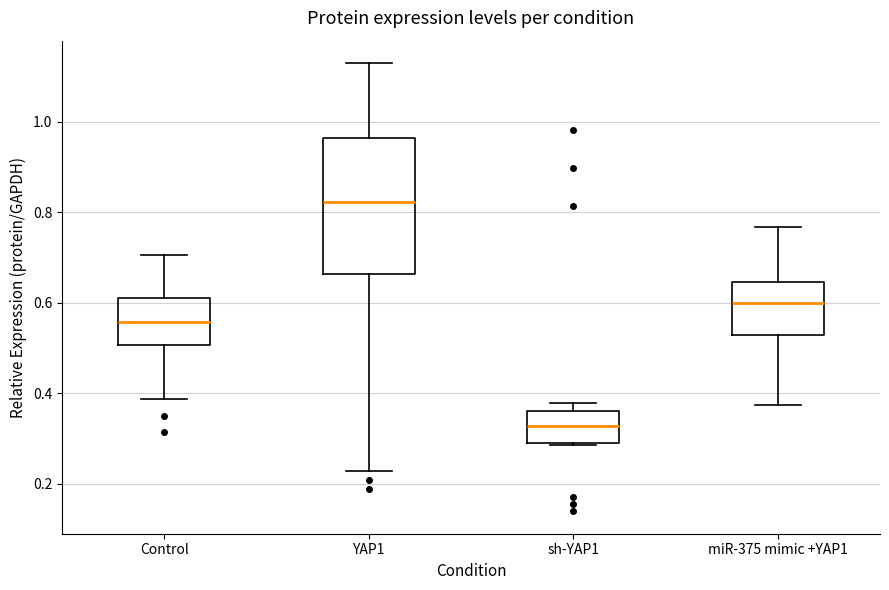

Reading left to right, read every box against the y-axis: the position of its median line, the range the box covers, and the ends of its whiskers. The values are not printed on the chart, so give them approximately, as read against the axis.

Control: median 0.56, box 0.50 to 0.62, whiskers 0.38 to 0.70
YAP1: median 0.82, box 0.66 to 0.96, whiskers 0.22 to 1.12
sh-YAP1: median 0.32, box 0.28 to 0.36, whiskers 0.28 to 0.38
miR-375 mimic +YAP1: median 0.60, box 0.52 to 0.64, whiskers 0.38 to 0.76